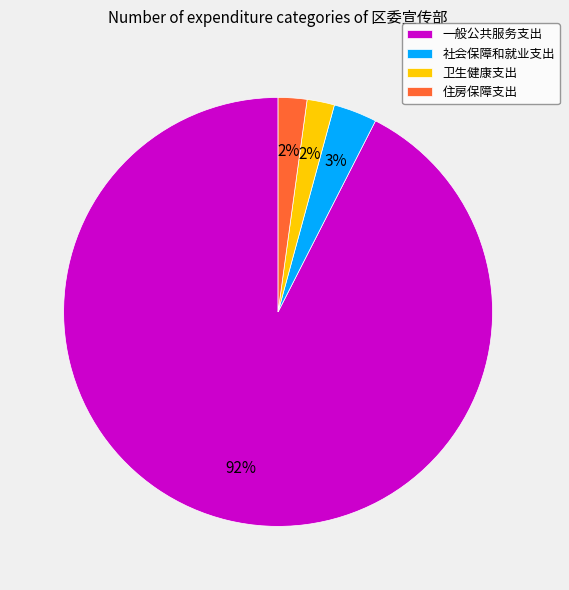

What percentage is the 社会保障和就业支出 slice, to the nearest percent?

3%